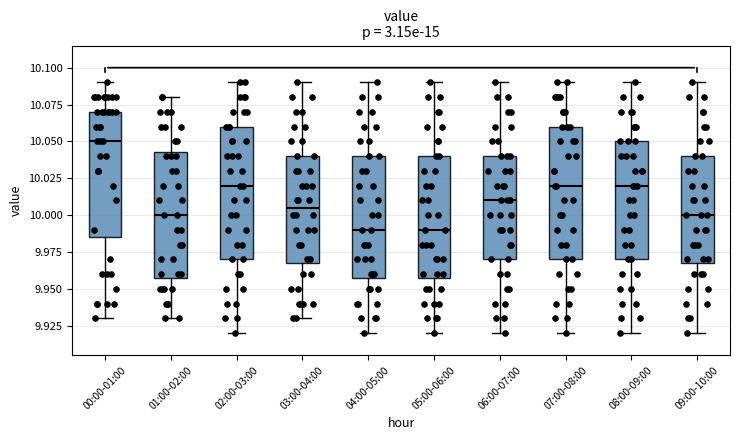

Reading left to right, transcribe this box plot: for each box, give where its median line is, the range the box spans, and where its two whiskers end, as read against the y-axis. The values are not printed on the chart, so give them approximately, as read against the axis.

00:00-01:00: median 10.050, box 9.985 to 10.070, whiskers 9.930 to 10.090
01:00-02:00: median 10.000, box 9.960 to 10.045, whiskers 9.930 to 10.080
02:00-03:00: median 10.020, box 9.970 to 10.060, whiskers 9.920 to 10.090
03:00-04:00: median 10.005, box 9.970 to 10.040, whiskers 9.930 to 10.090
04:00-05:00: median 9.990, box 9.960 to 10.040, whiskers 9.920 to 10.090
05:00-06:00: median 9.990, box 9.960 to 10.040, whiskers 9.920 to 10.090
06:00-07:00: median 10.010, box 9.970 to 10.040, whiskers 9.920 to 10.090
07:00-08:00: median 10.020, box 9.970 to 10.060, whiskers 9.920 to 10.090
08:00-09:00: median 10.020, box 9.970 to 10.050, whiskers 9.920 to 10.090
09:00-10:00: median 10.000, box 9.970 to 10.040, whiskers 9.920 to 10.090